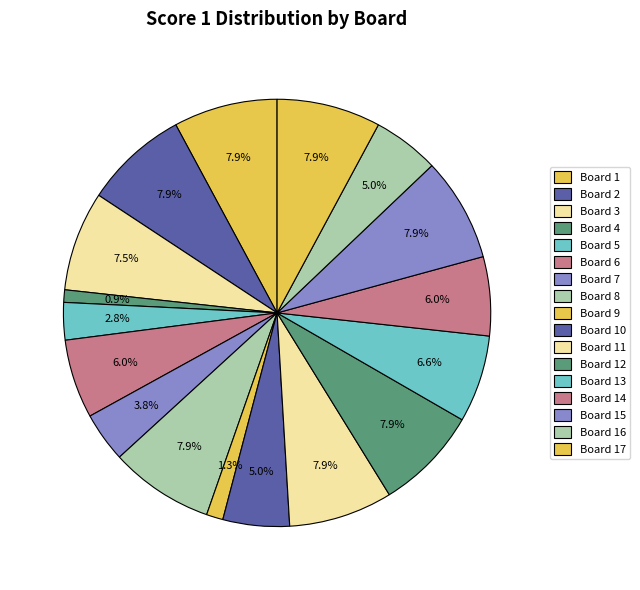

How many segments does this pie chart have?

17